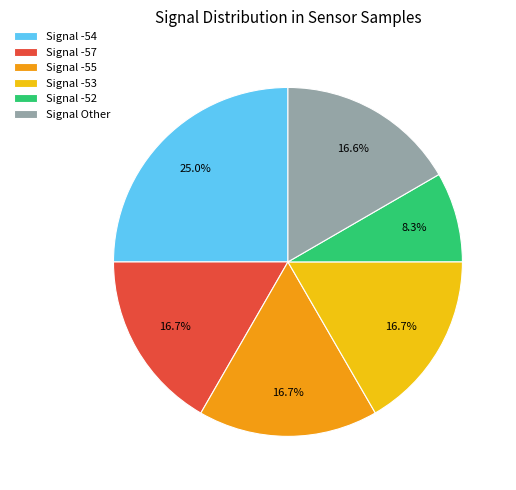

Is there any slice that represents more than half of the pie?

No